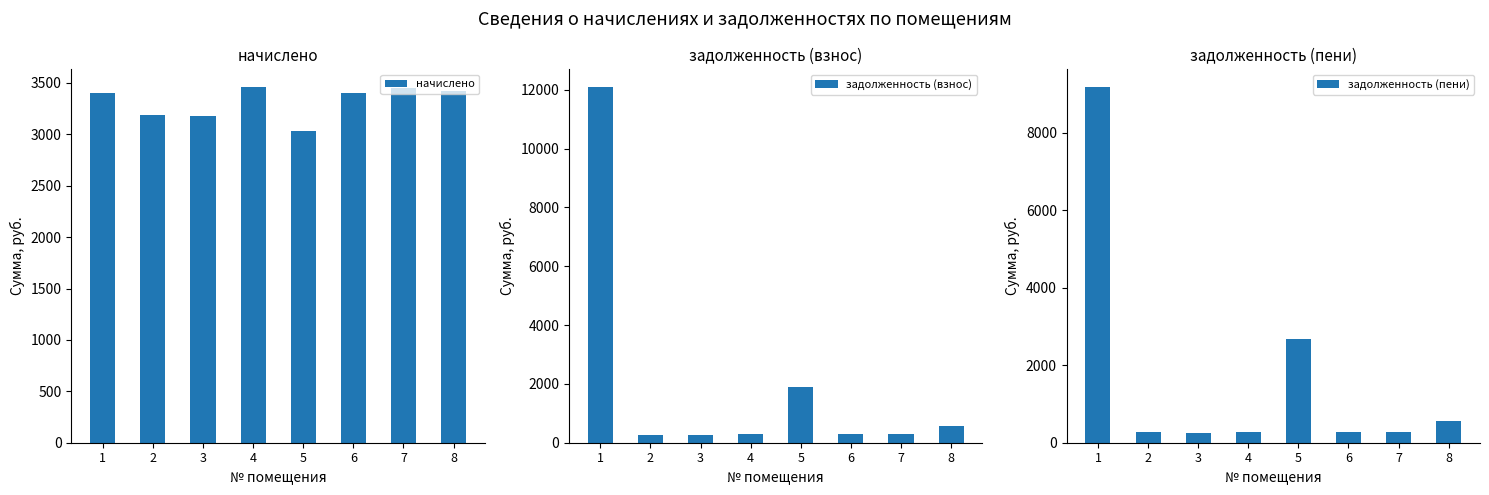

How many bars are there in total?

24